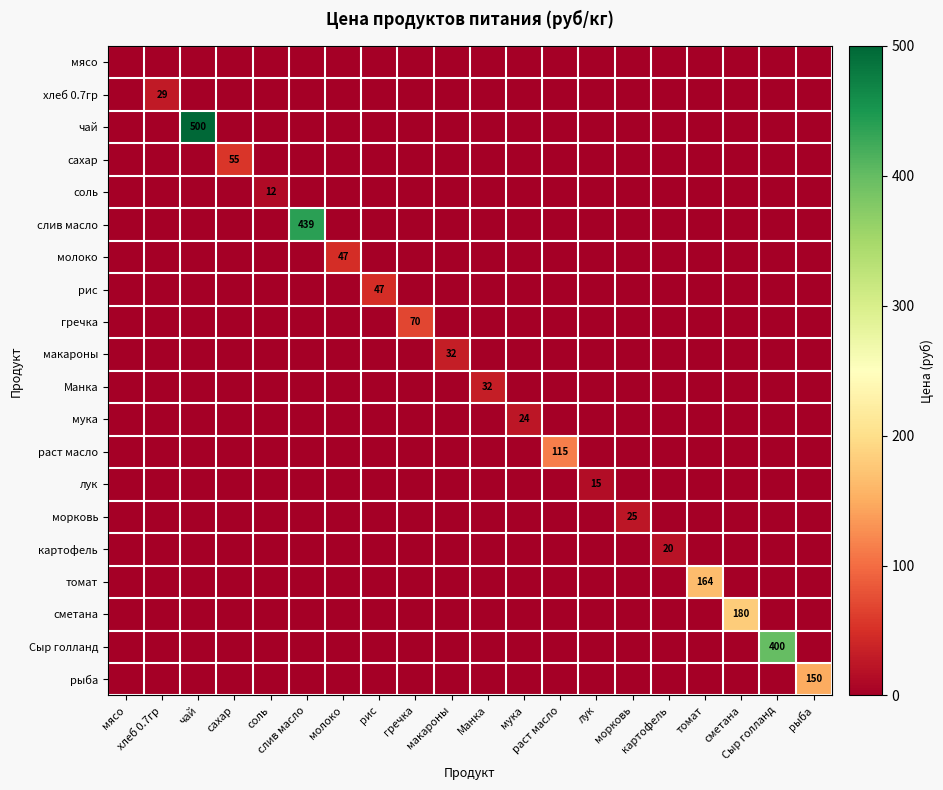

At слив масло, list the series in order from smallest to largest.

мясо, хлеб 0.7гр, чай, сахар, соль, молоко, рис, гречка, макароны, Манка, мука, раст масло, лук, морковь, картофель, томат, сметана, Сыр голланд, рыба, слив масло